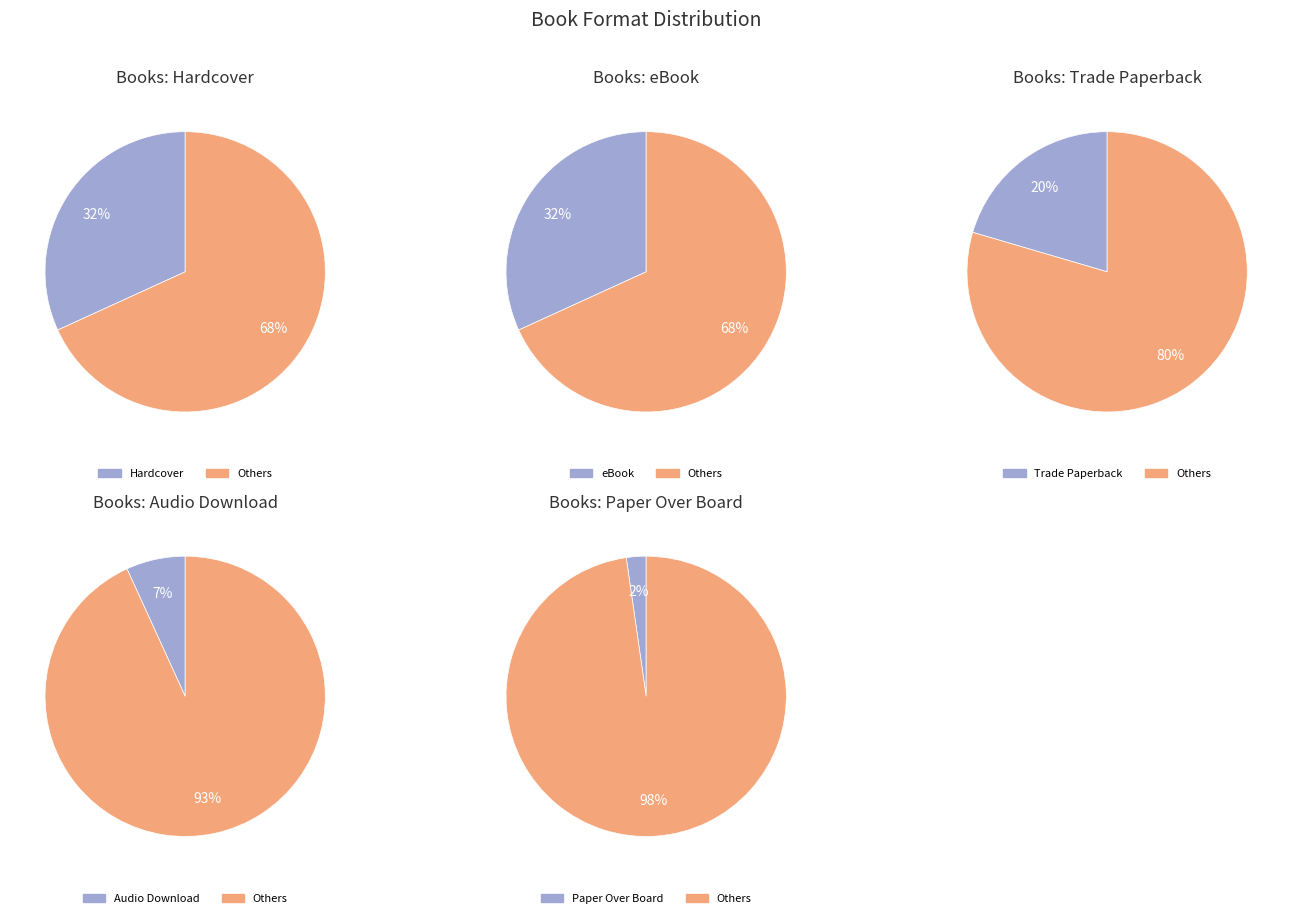

True or false: Audio Download accounts for 21% of the total.

False